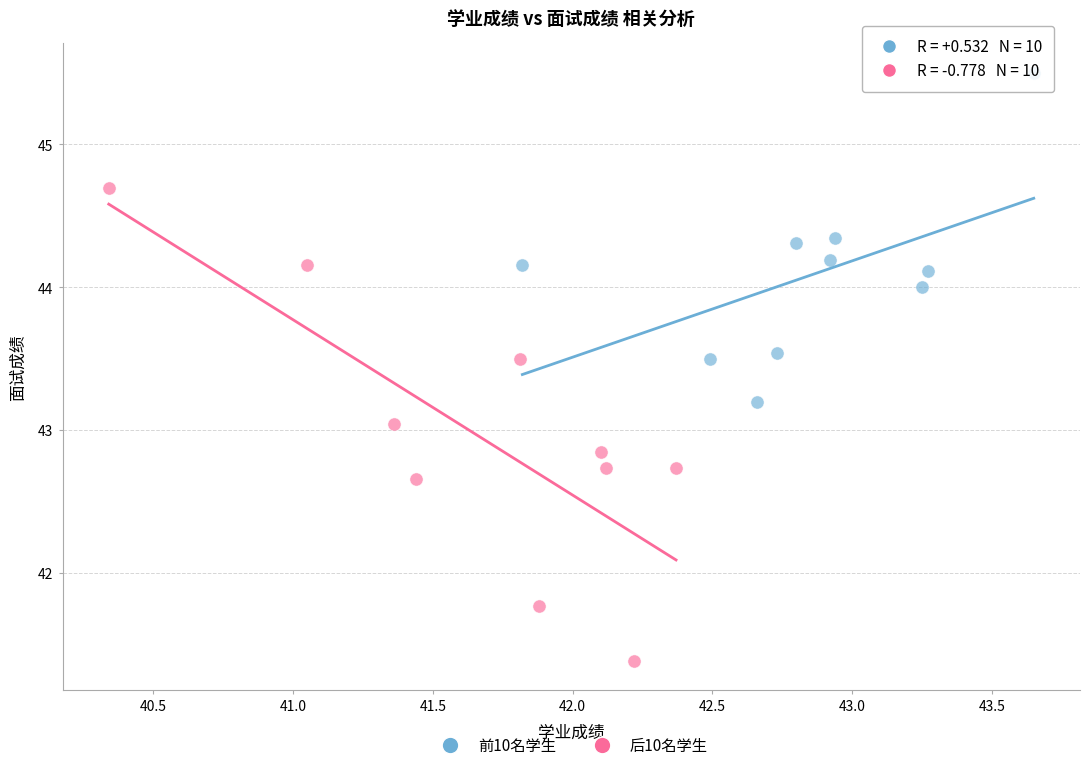

Which series reaches the minimum Y coordinate?

后10名学生